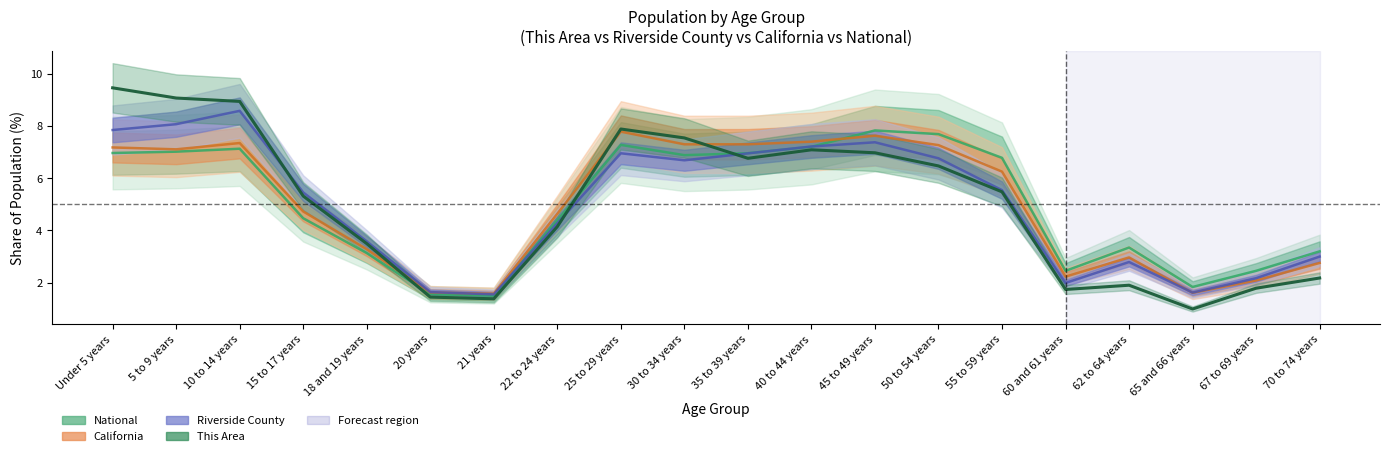

Which category has the highest value across all series?

Under 5 years